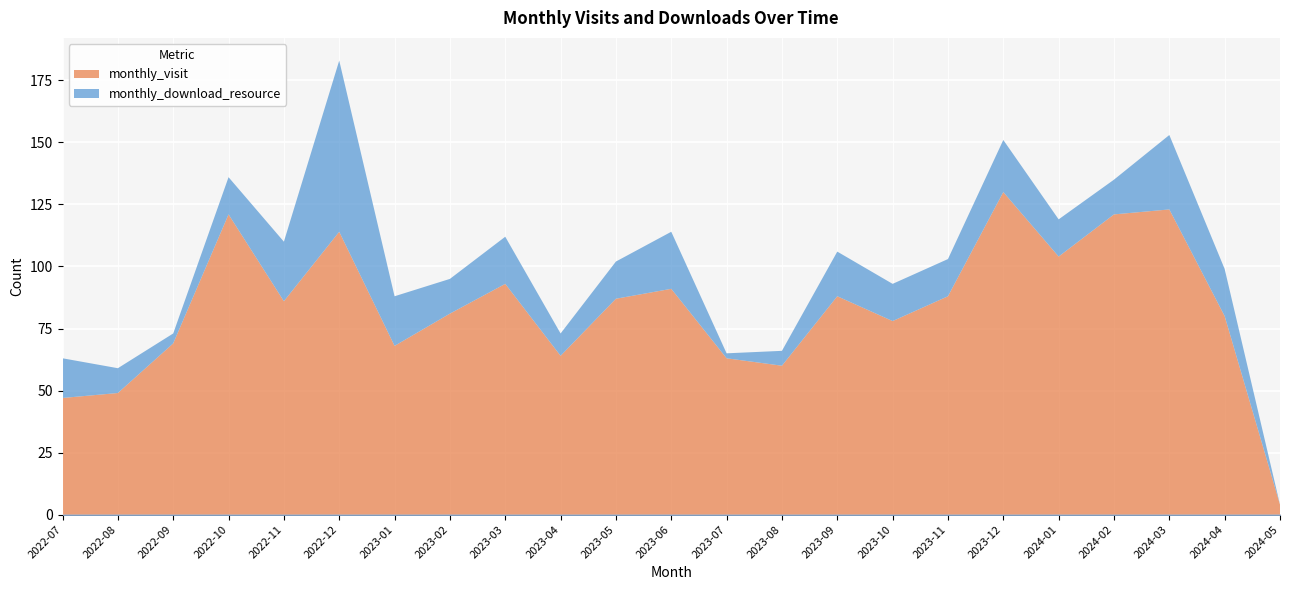

What is the sum of the monthly_visit values at 2022-12 and 2024-05?

118